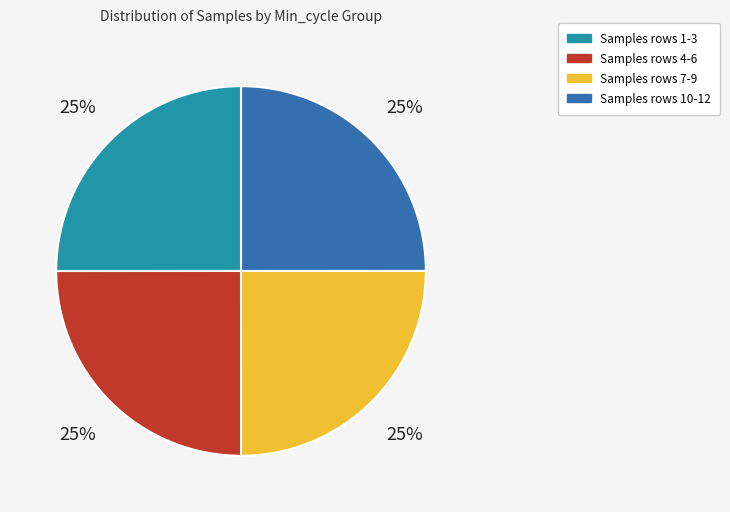

To the nearest percent, what is the average slice percentage?

25%